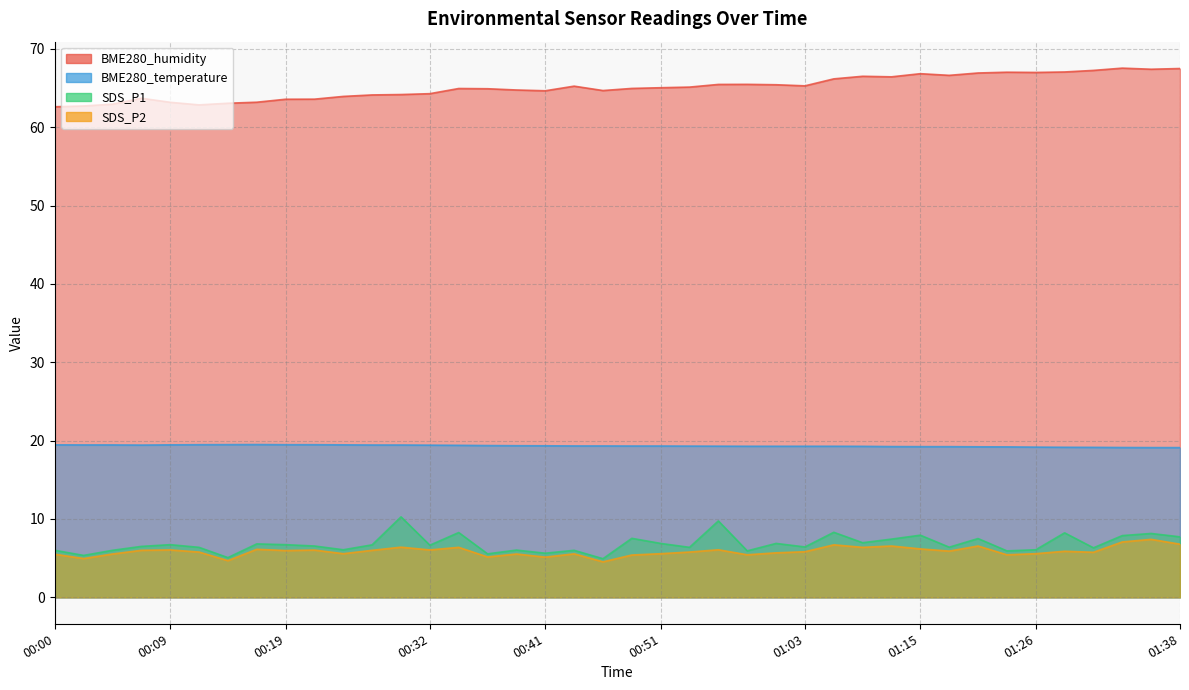

Which series has the largest total across all categories?

BME280_humidity